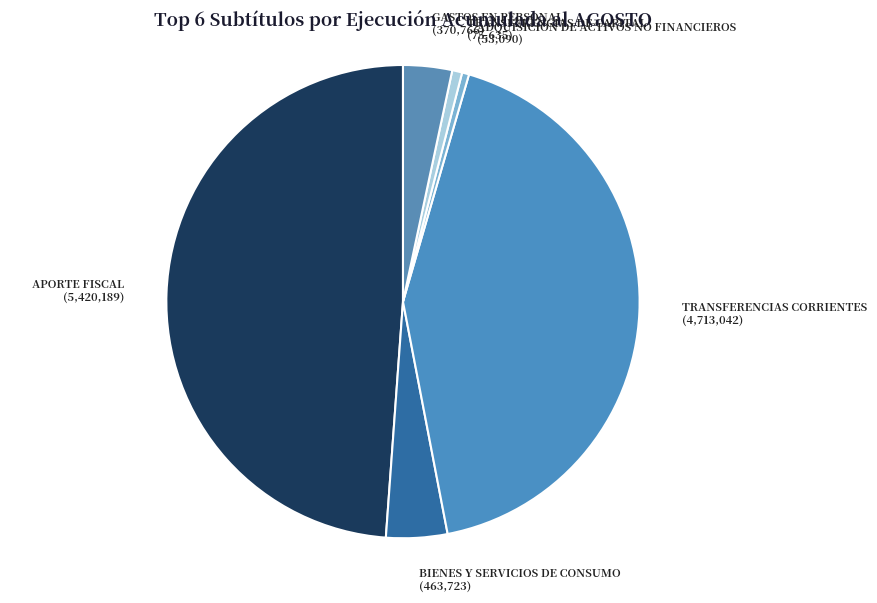

How many segments does this pie chart have?

6